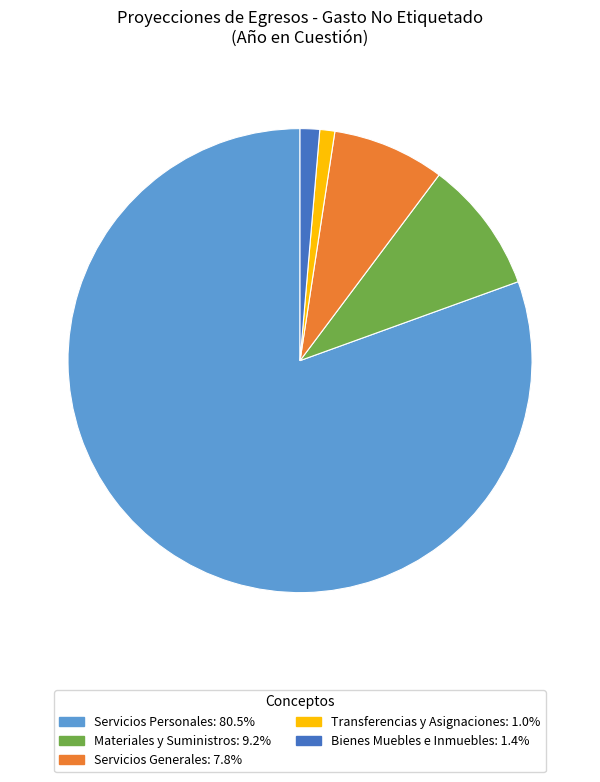

Which slice is the largest?

Servicios Personales